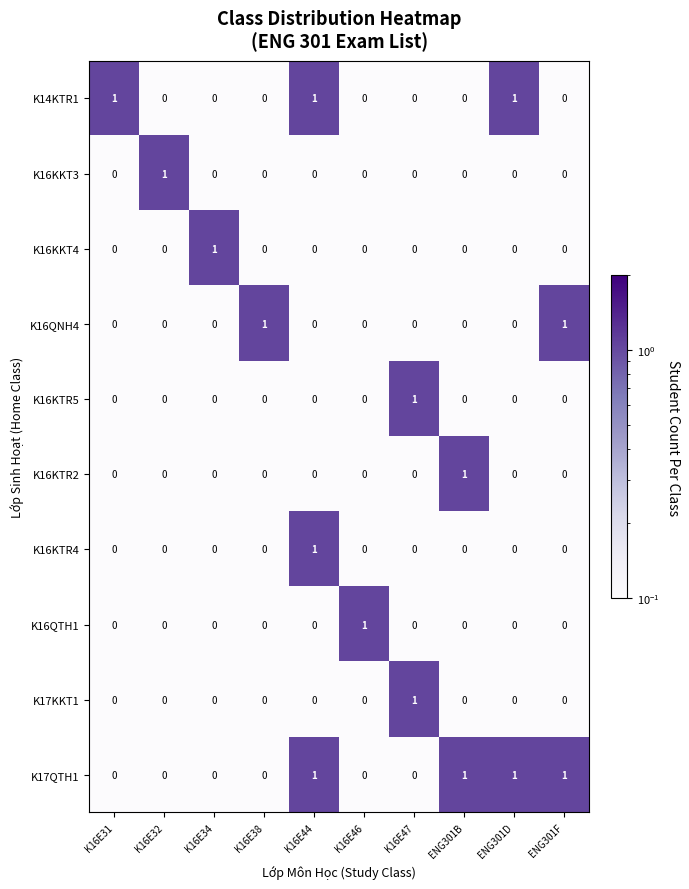

At which category is the sum across all series the highest?

K16E44